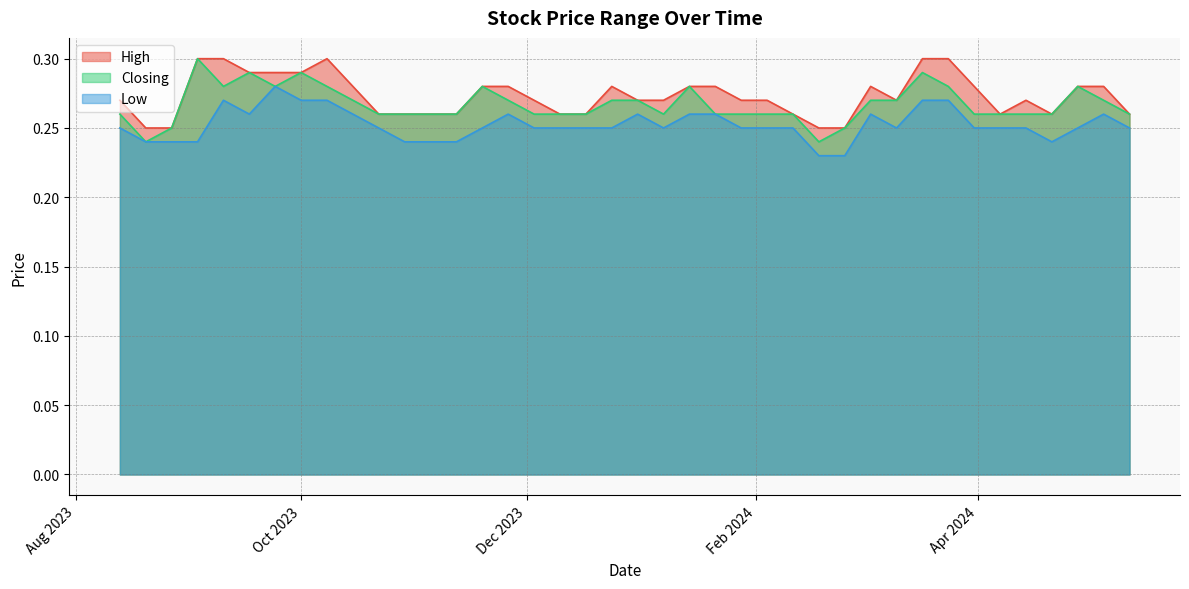

Is it true that High equals 0.4 at 05/05/2024?

False